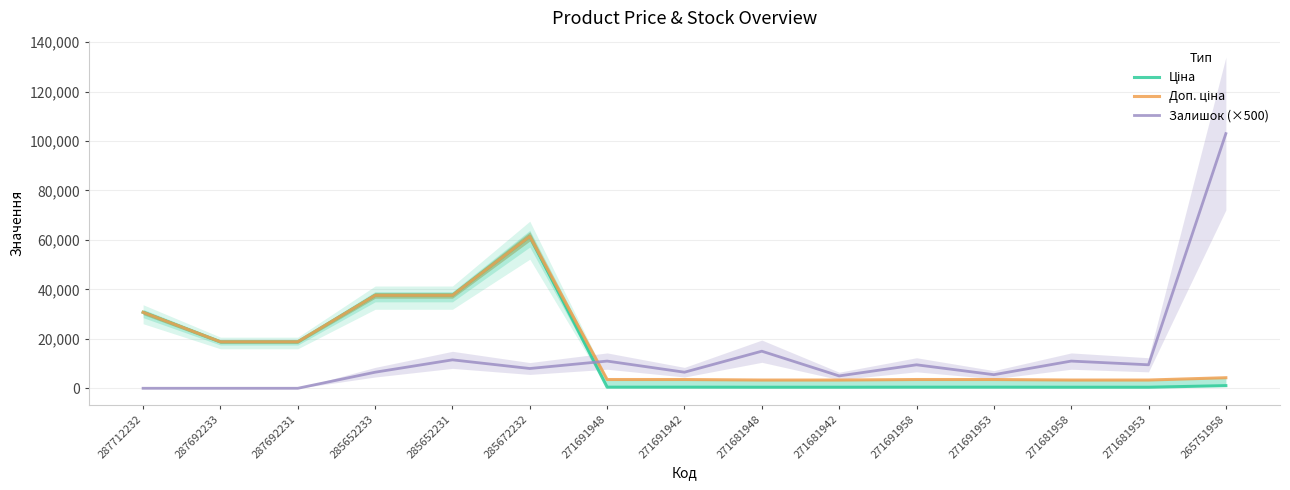

Rank the series by their average value, from highest to lowest.

Доп. ціна, Ціна, Залишок (×500)